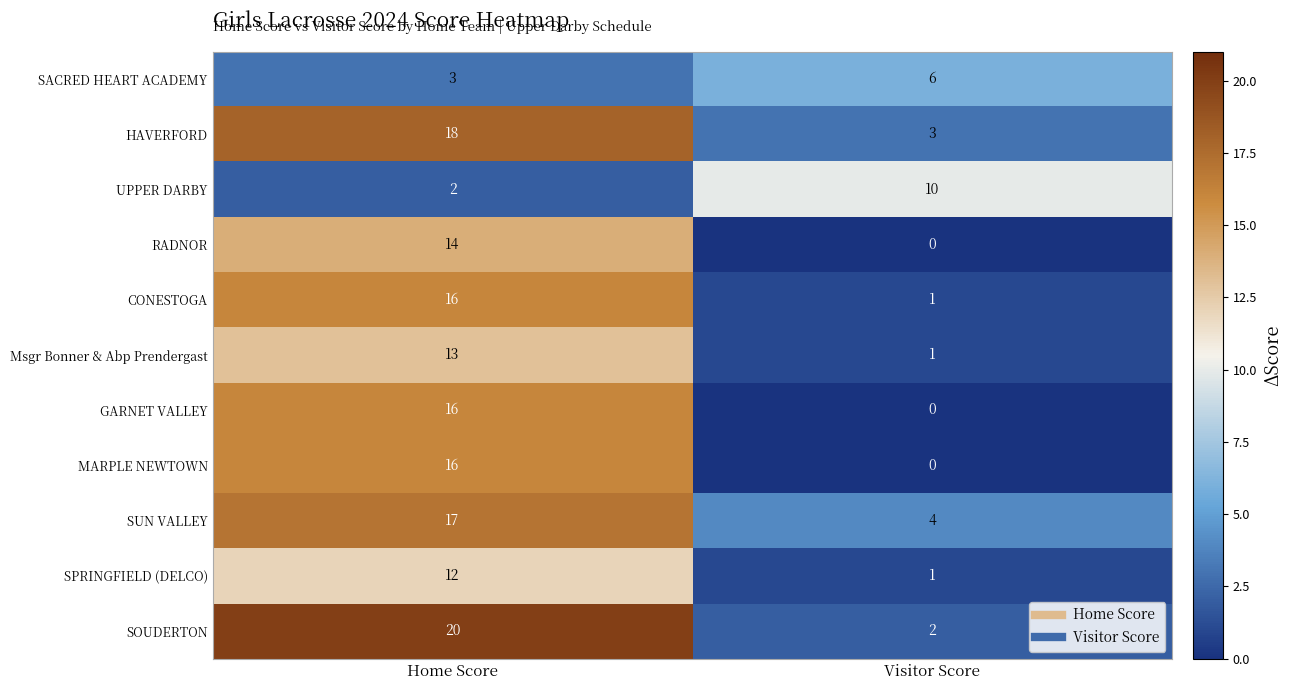

What is the approximate value of SPRINGFIELD (DELCO) at Home Score, to the nearest 10?

10